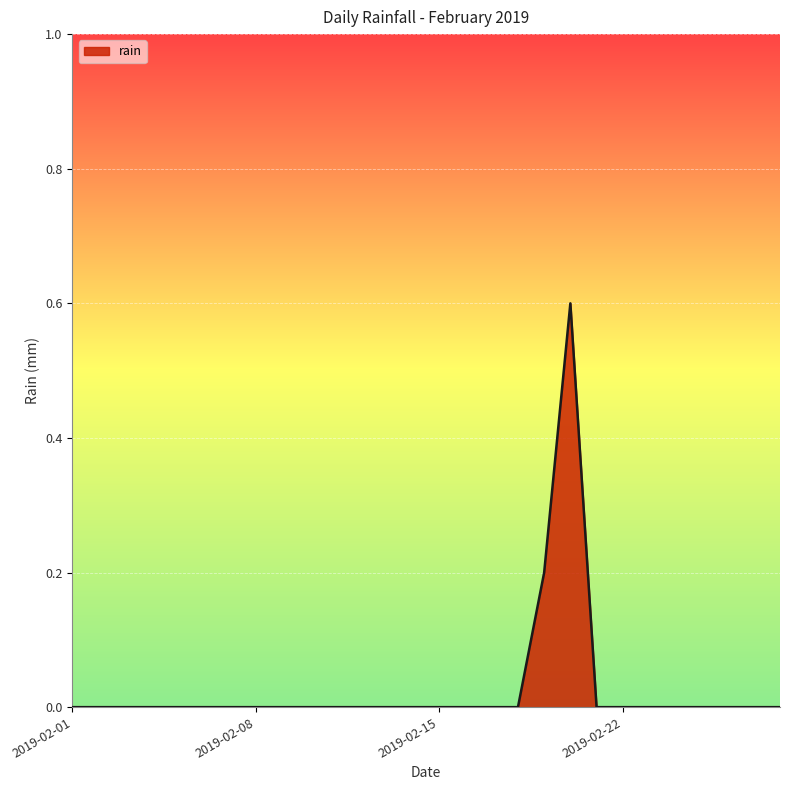

What is the maximum value shown in the chart?

0.6